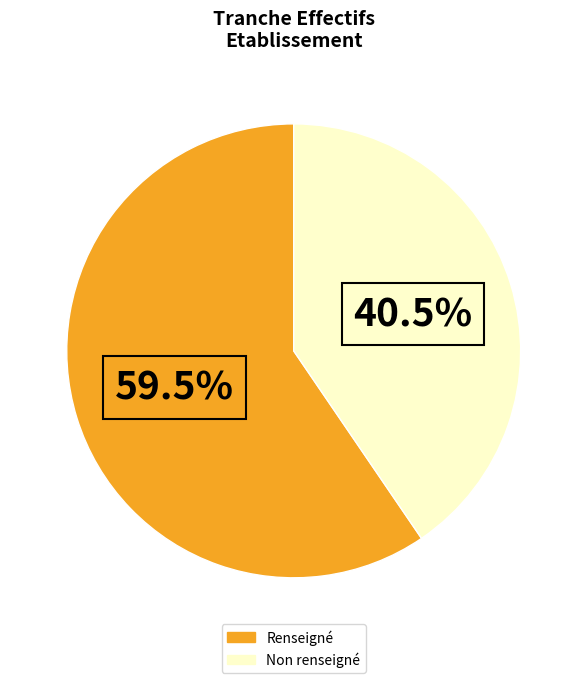

Is there a majority slice in this chart?

Yes